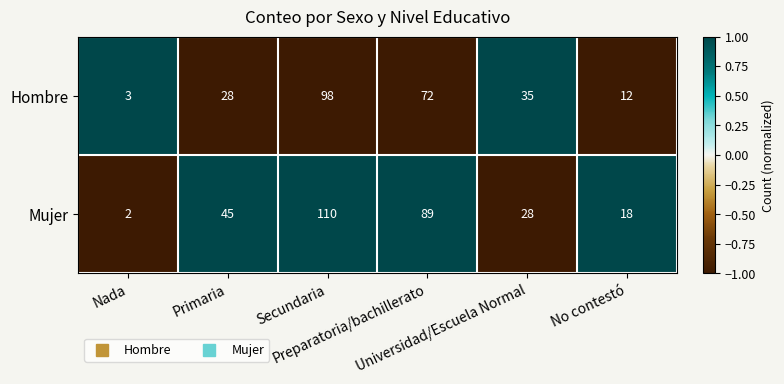

At Primaria, list the series in order from smallest to largest.

Hombre, Mujer